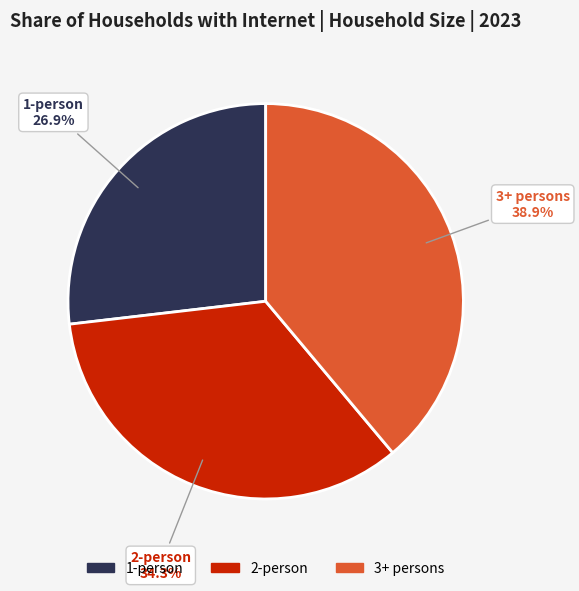

What percentage do 3+ persons and 1-person together represent?

65.7%